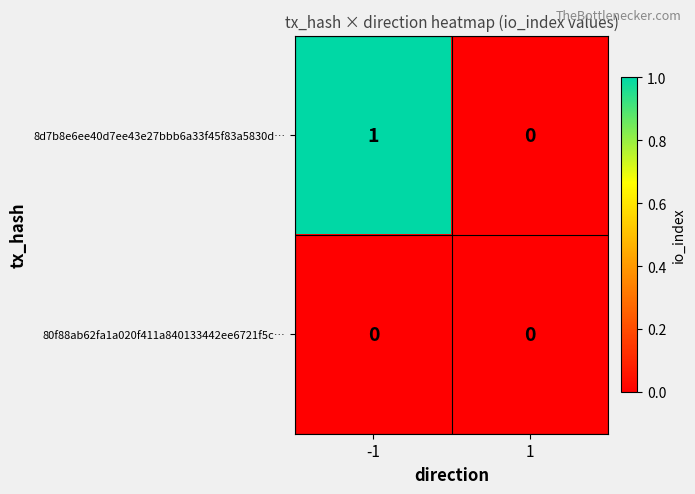

Rank the series by their maximum value, from highest to lowest.

8d7b8e6ee40d7ee43e27bbb6a33f45f83a5830d…, 80f88ab62fa1a020f411a840133442ee6721f5c…